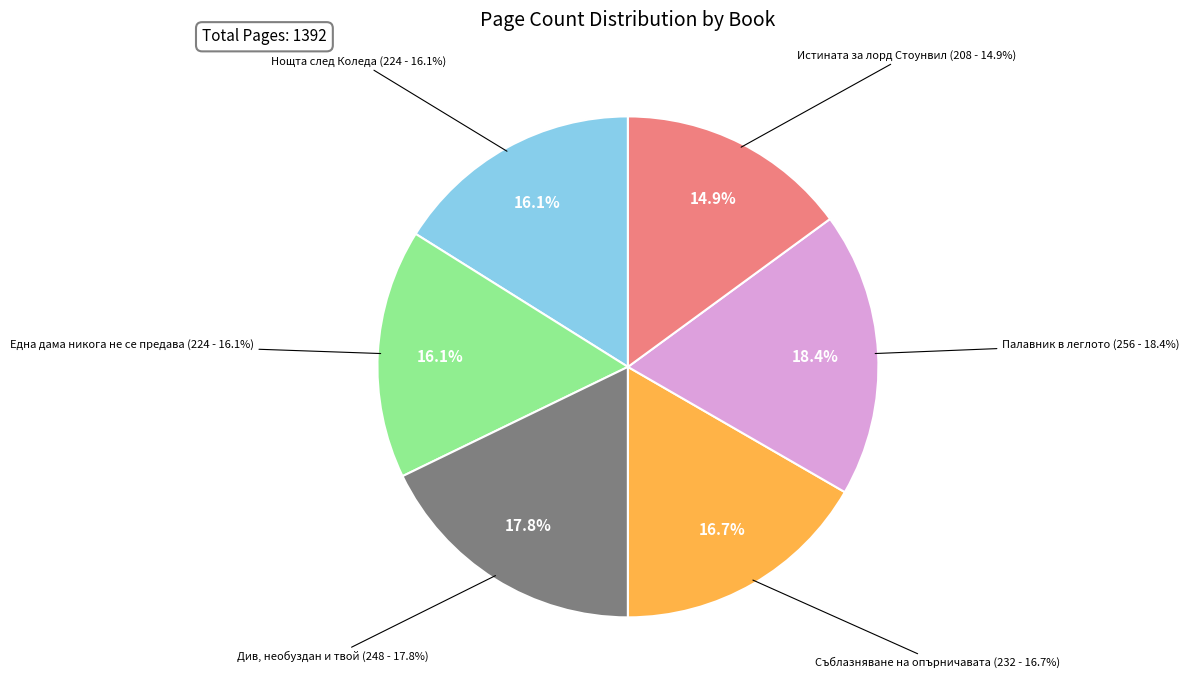

The 12210 slice represents 9% of the pie. True or false?

False